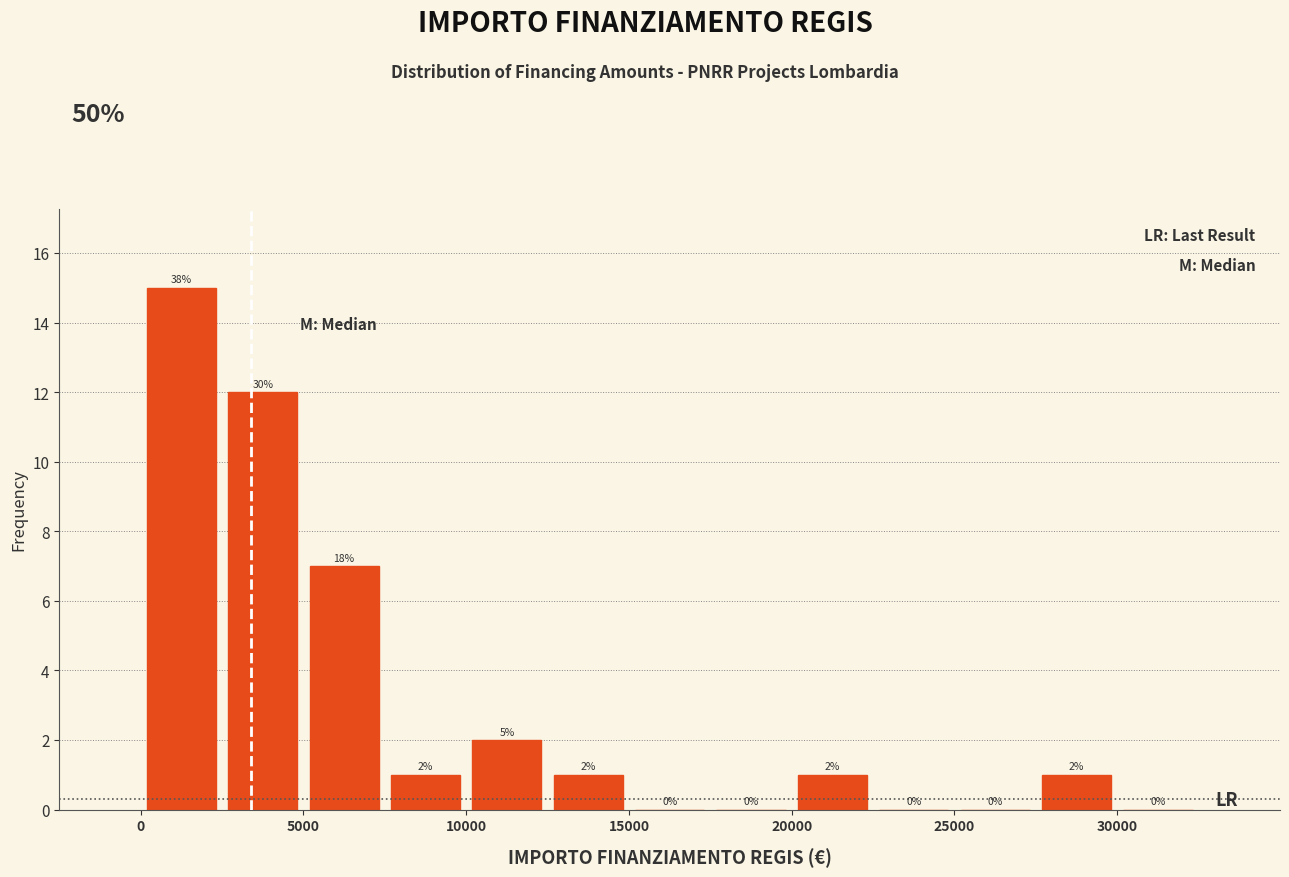

Which range on the x-axis has the tallest bar?

0 to 2500